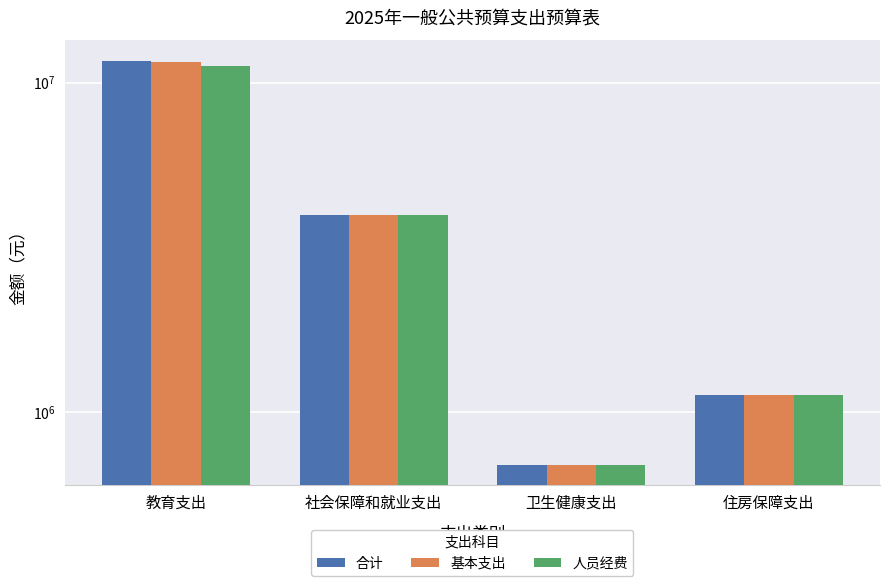

What is the difference between the 合计 values at 教育支出 and 卫生健康支出?

10959966.5